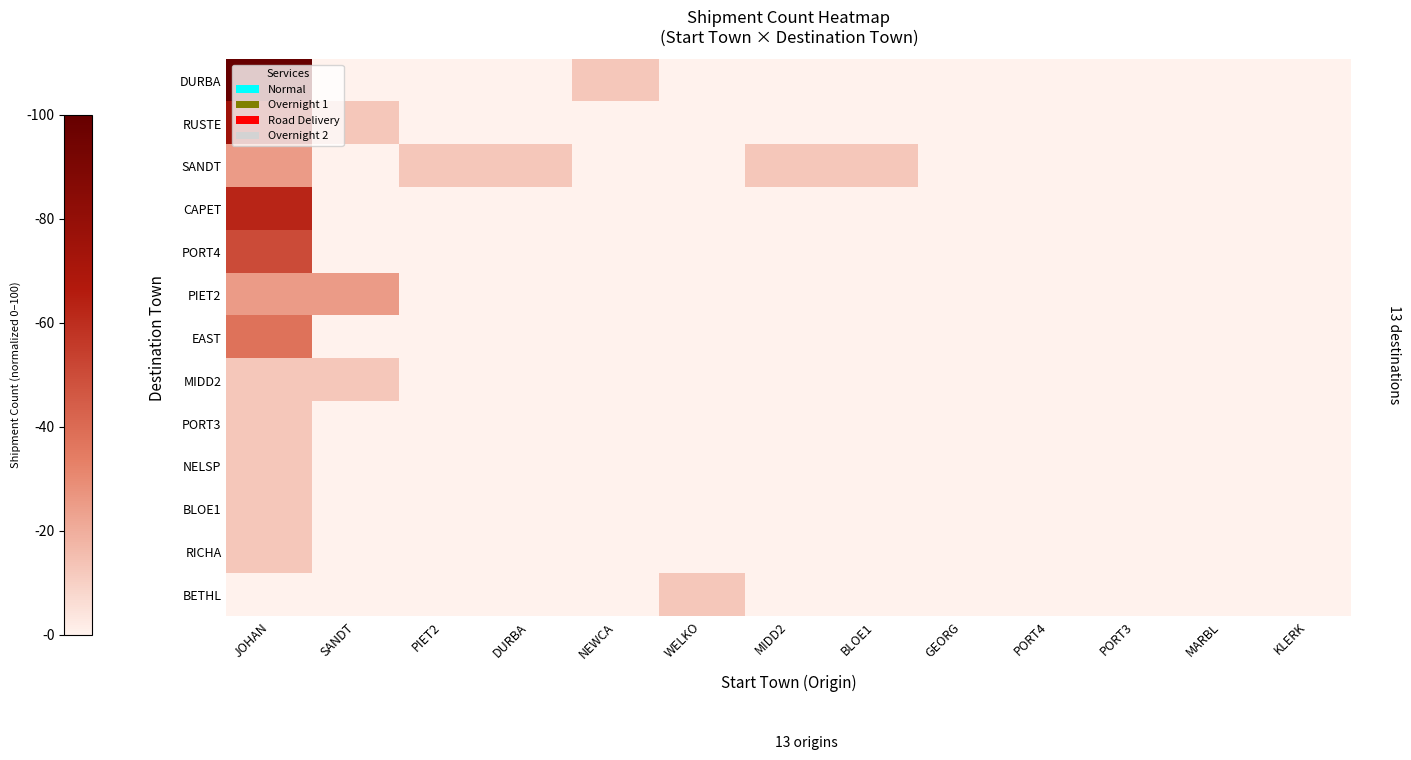

Rank the series by their maximum value, from lowest to highest.

MIDD2, PORT3, NELSP, BLOE1, RICHA, BETHL, SANDT, PIET2, EAST, PORT4, CAPET, RUSTE, DURBA